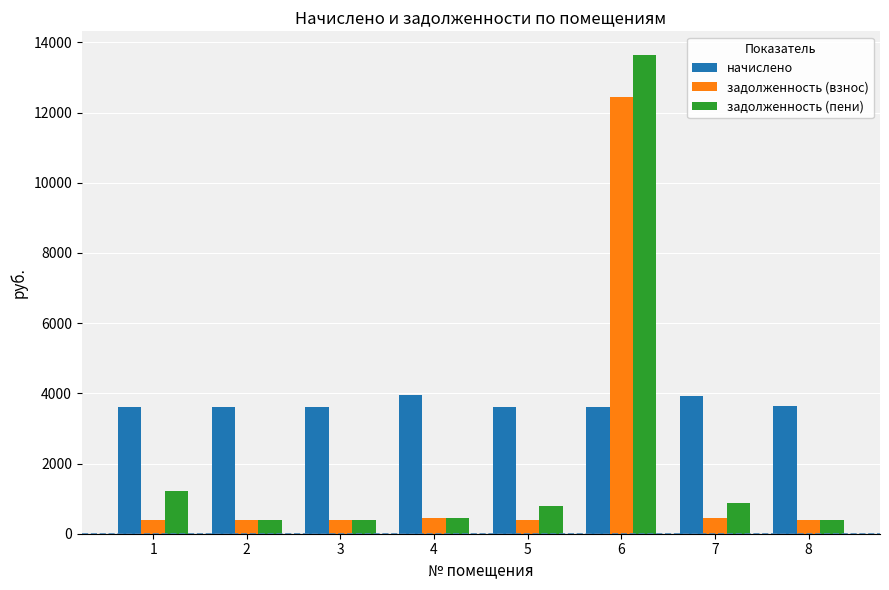

How many bars are there in total?

24